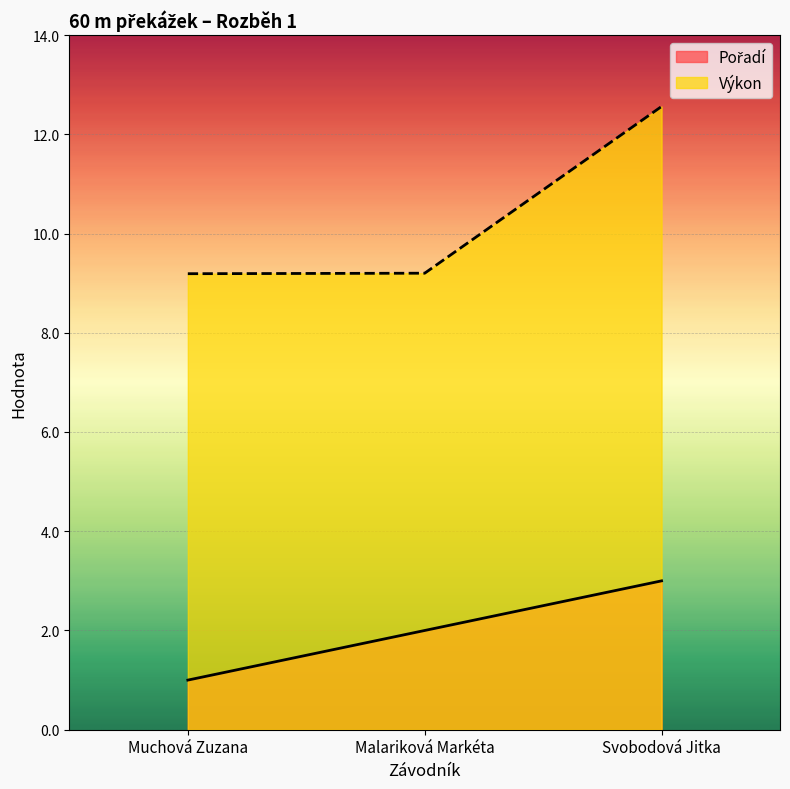

Count the number of data series in this chart.

2